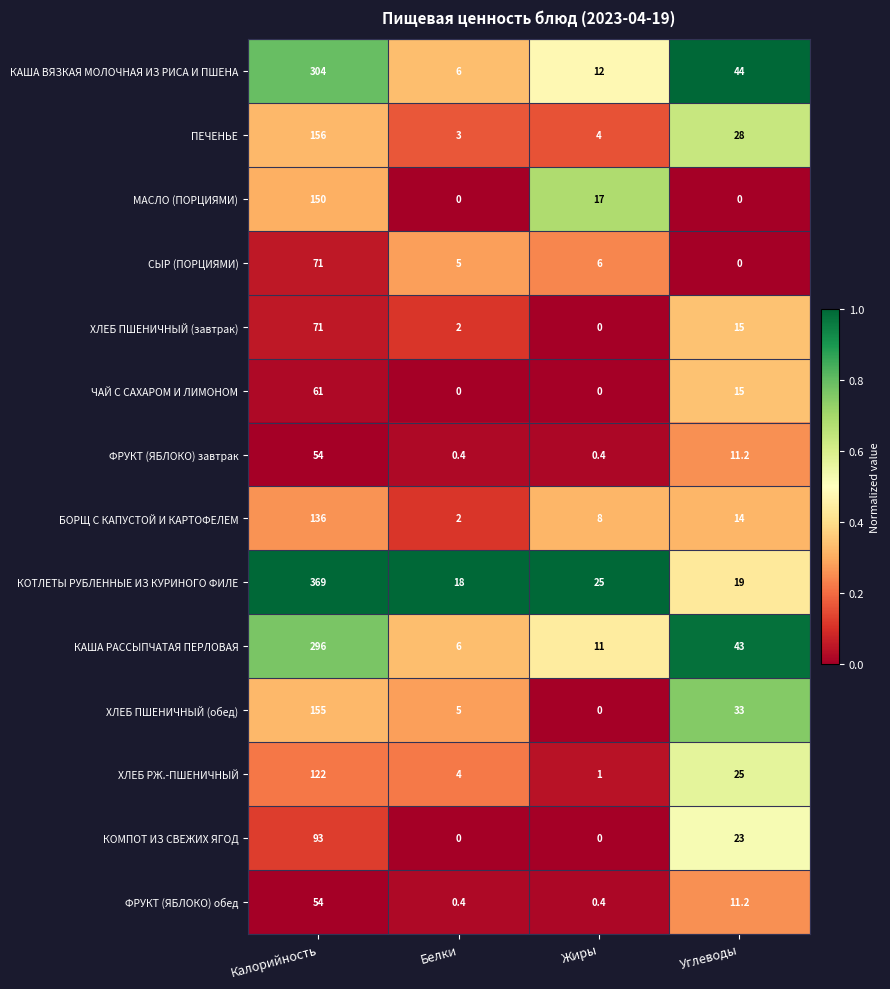

Between Белки and Жиры, which series saw the biggest shift?

МАСЛО (ПОРЦИЯМИ)